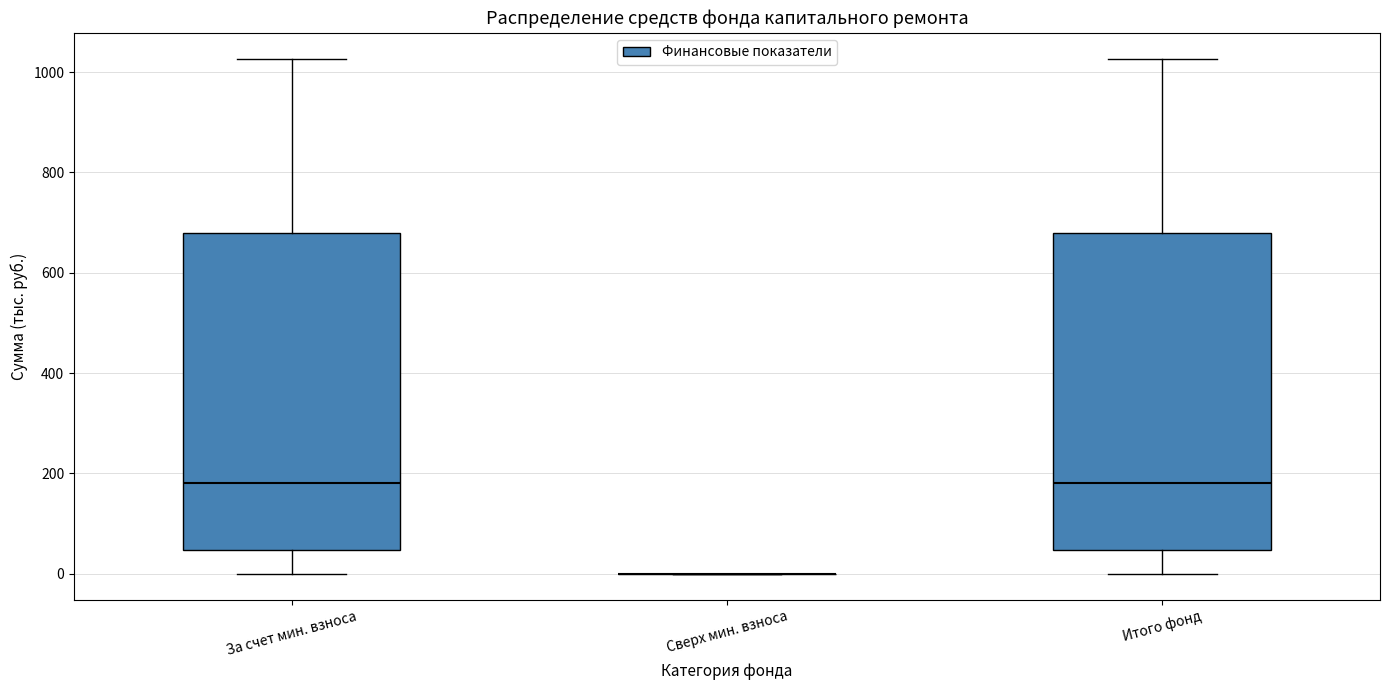

Reading left to right, read every box against the y-axis: the position of its median line, the range the box covers, and the ends of its whiskers. The values are not printed on the chart, so give them approximately, as read against the axis.

За счет мин. взноса: median 180, box 40 to 680, whiskers 0 to 1020
Сверх мин. взноса: box collapsed to a line at 0, whiskers 0 to 0
Итого фонд: median 180, box 40 to 680, whiskers 0 to 1020